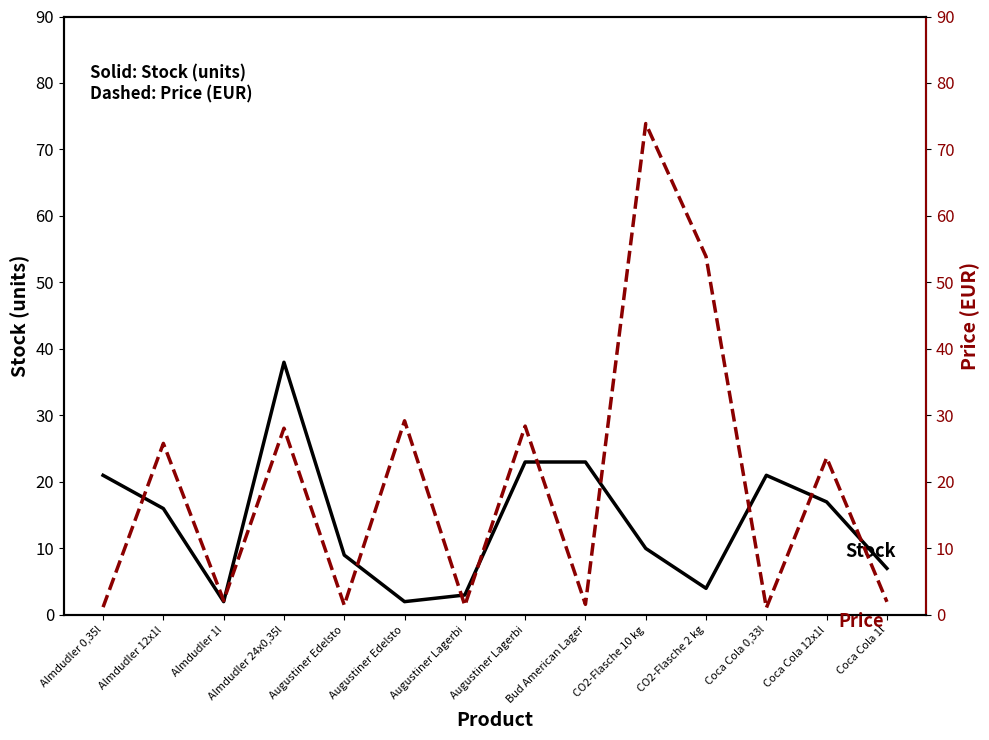

Where is the first local maximum for Price EUR (dashed)?

Almdudler 12x1l